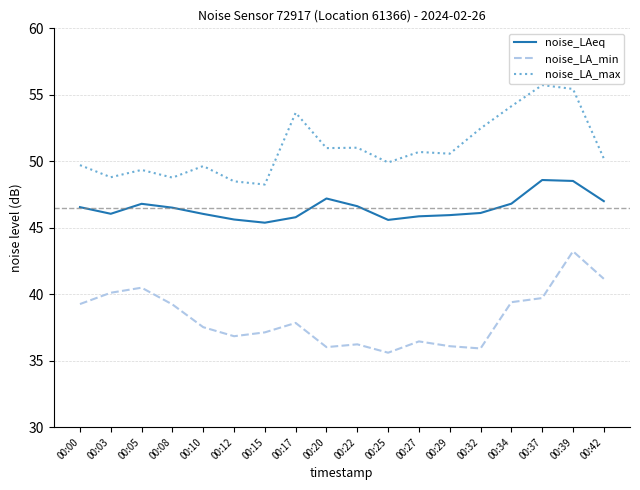

Between 00:08 and 00:12, which series saw the biggest shift?

noise_LA_min